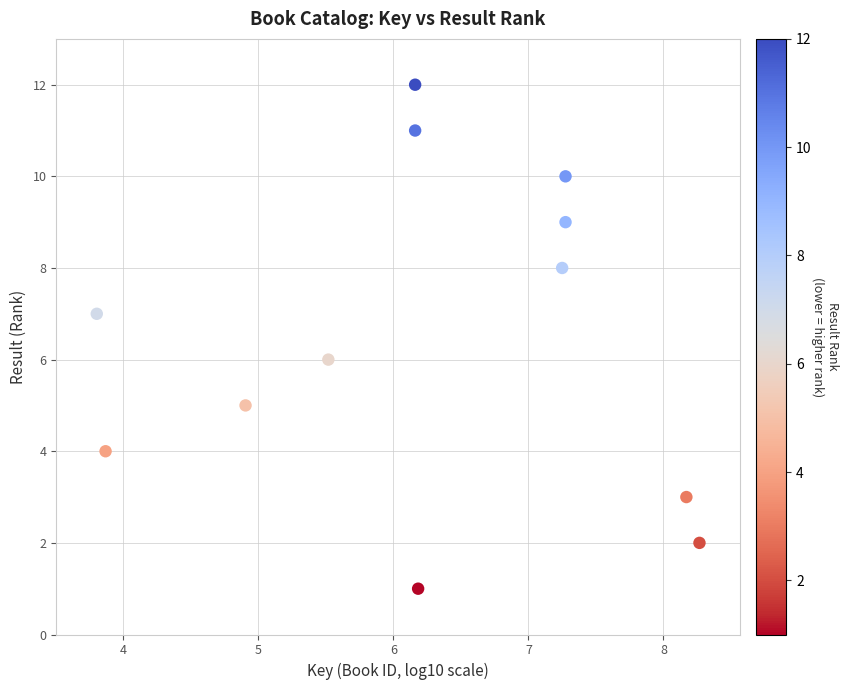

What is the range of Y values (max minus min)?

11